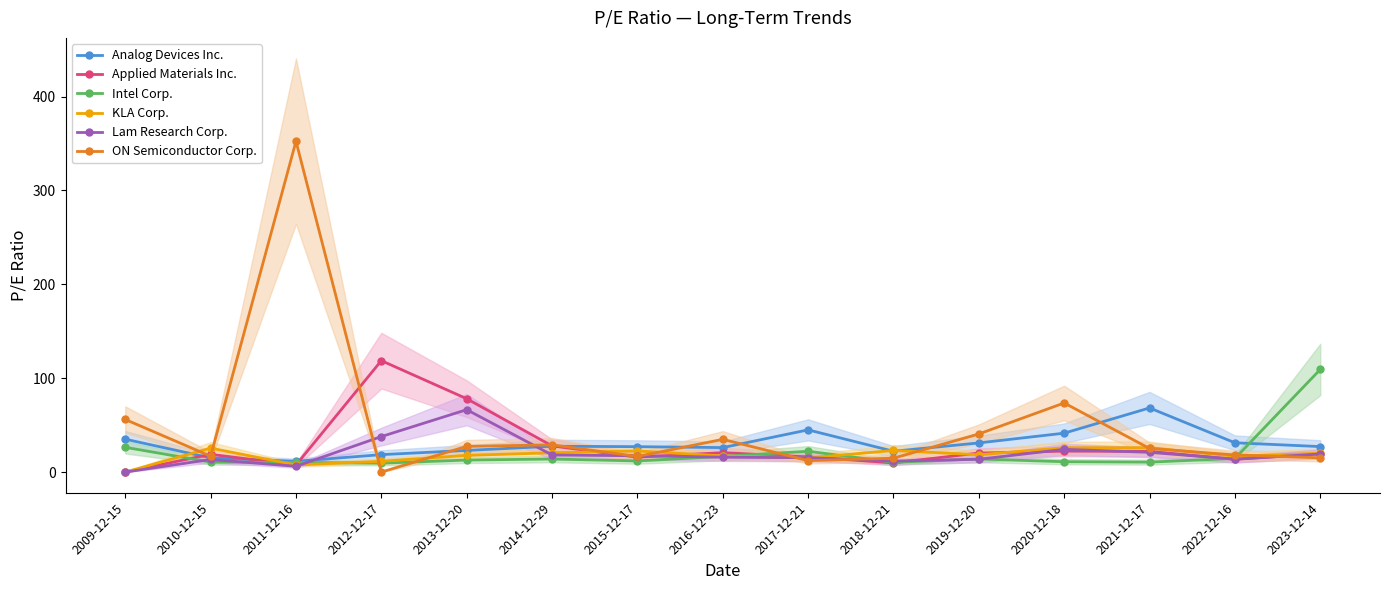

What is the sum of all Applied Materials Inc. values?

411.4